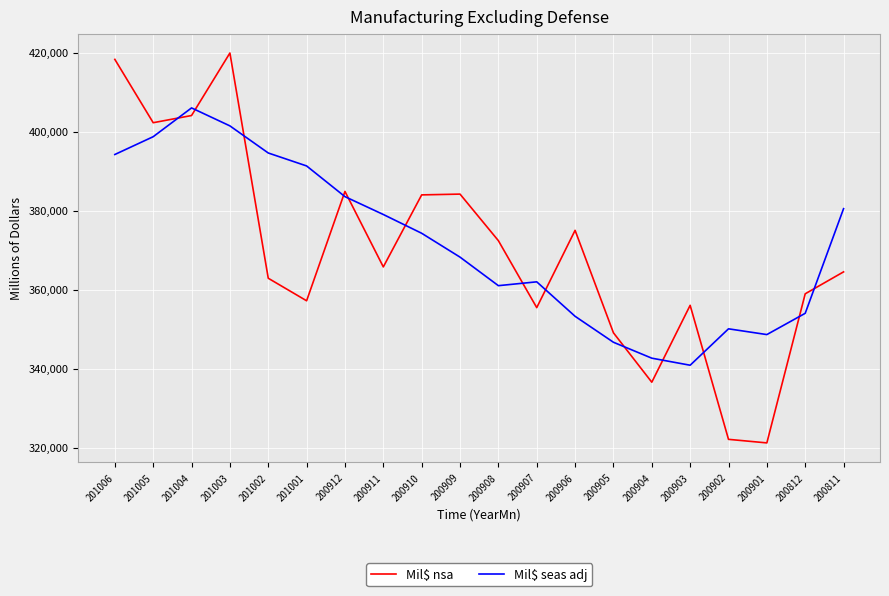

What is the spread (max minus min) of values at 201005?

3543